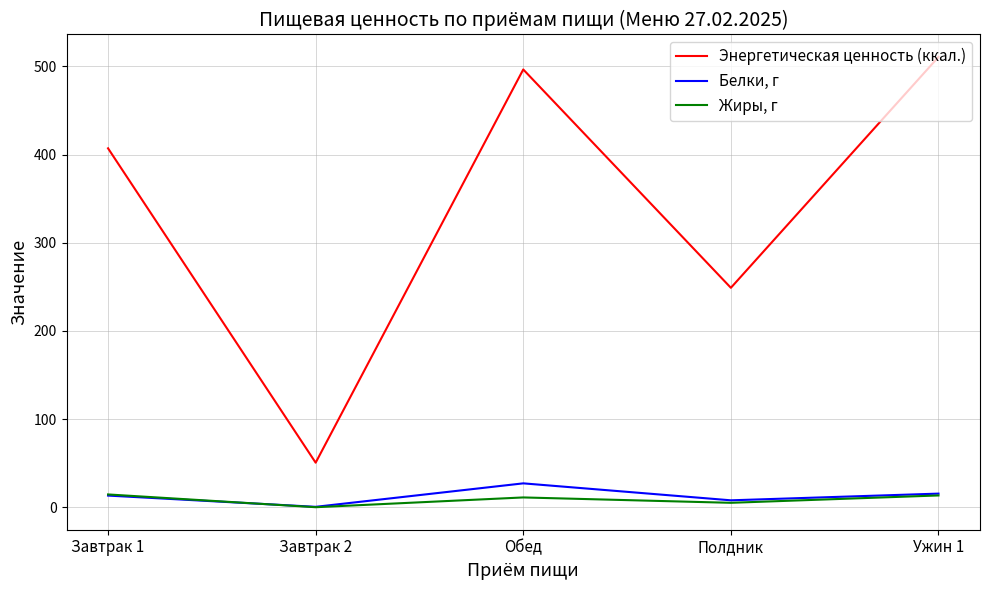

At Полдник, list the series in order from largest to smallest.

Энергетическая ценность (ккал.), Белки, г, Жиры, г